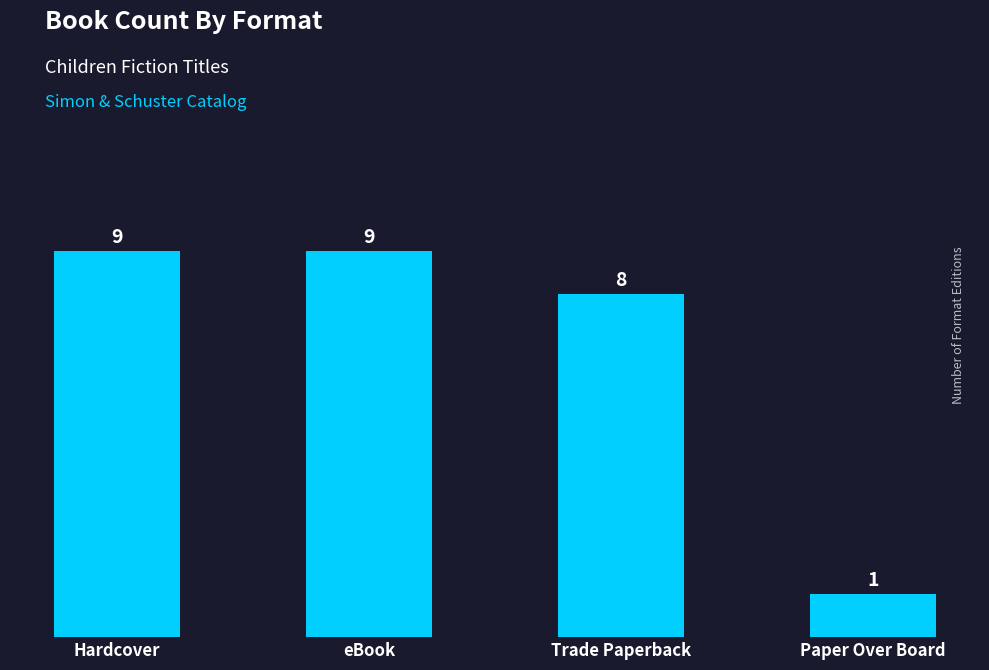

Reading left to right, transcribe all the data shown in this chart.

9	9	8	1